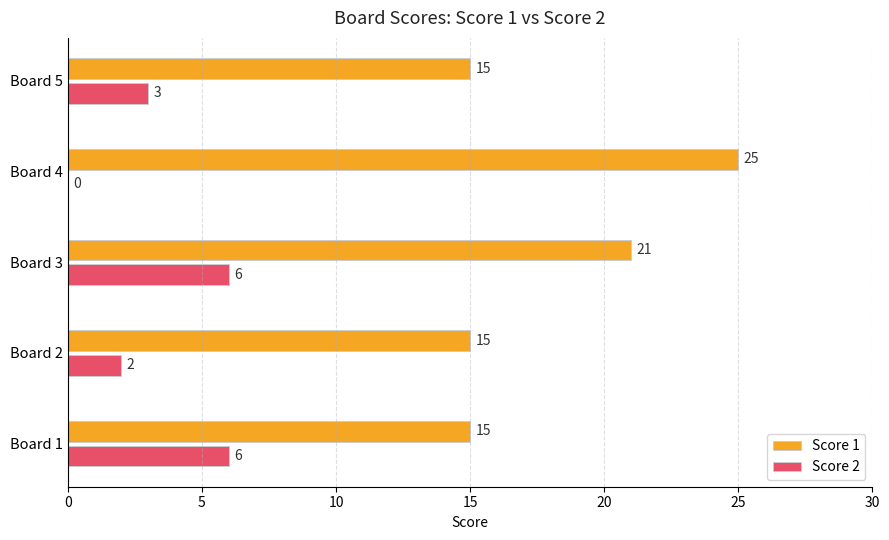

What are all the series names shown in the legend?

Score 1, Score 2